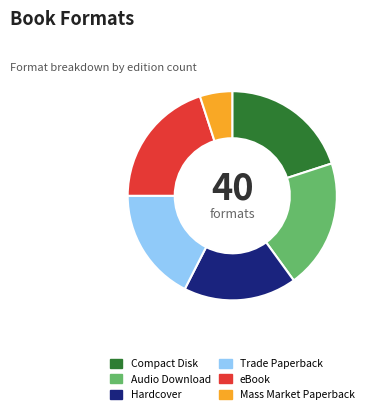

True or false: Audio Download accounts for 15% of the total.

False